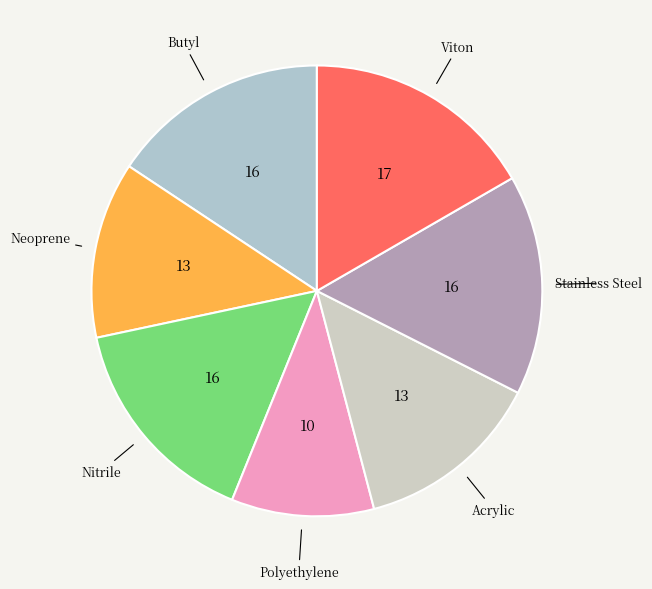

True or false: Viton accounts for 2% of the total.

False